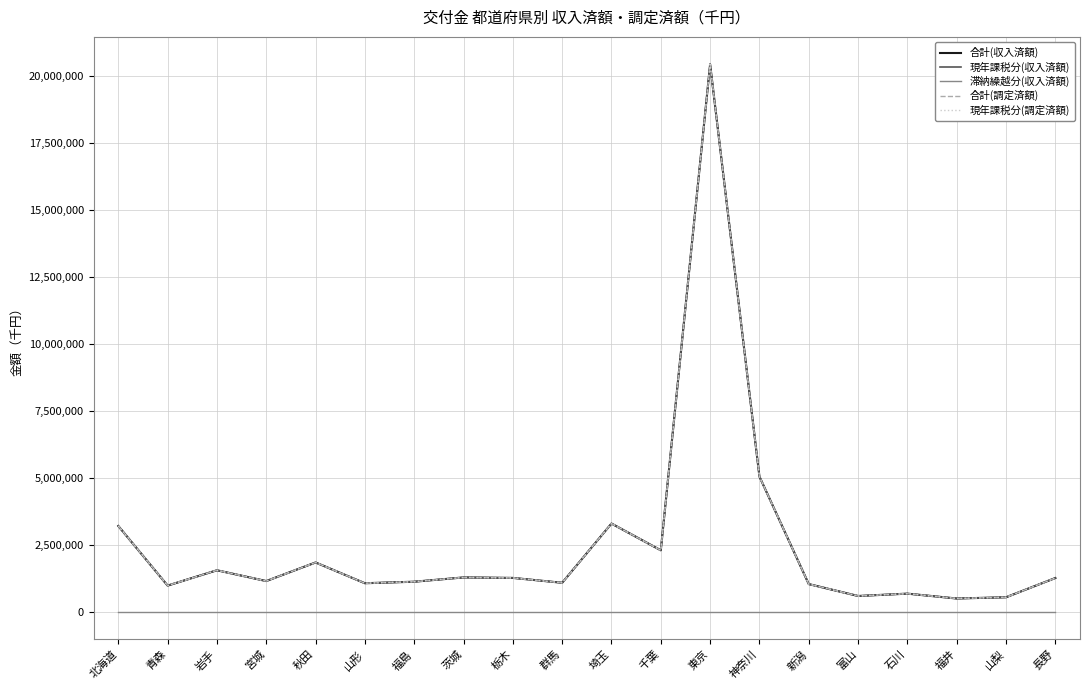

True or false: 合計(収入済額) has a value of 167382 at 山梨.

False